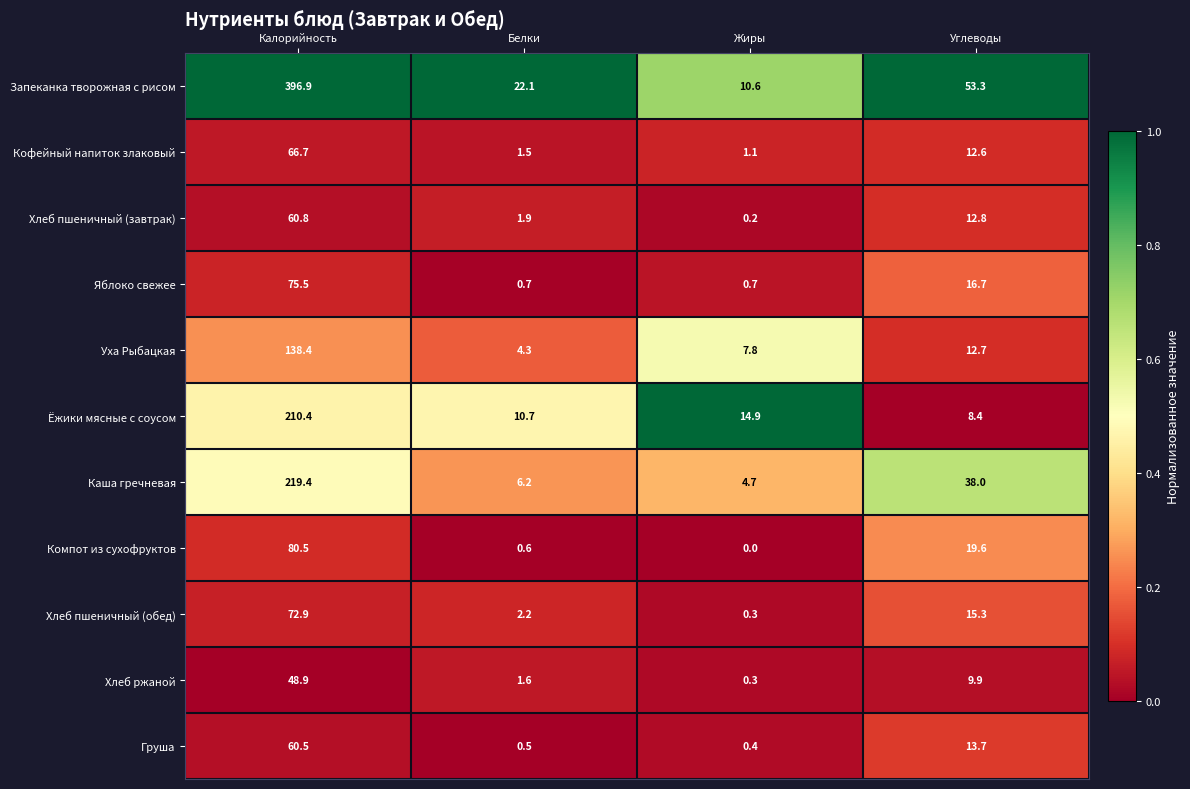

At how many categories does at least one series exceed 0?

4